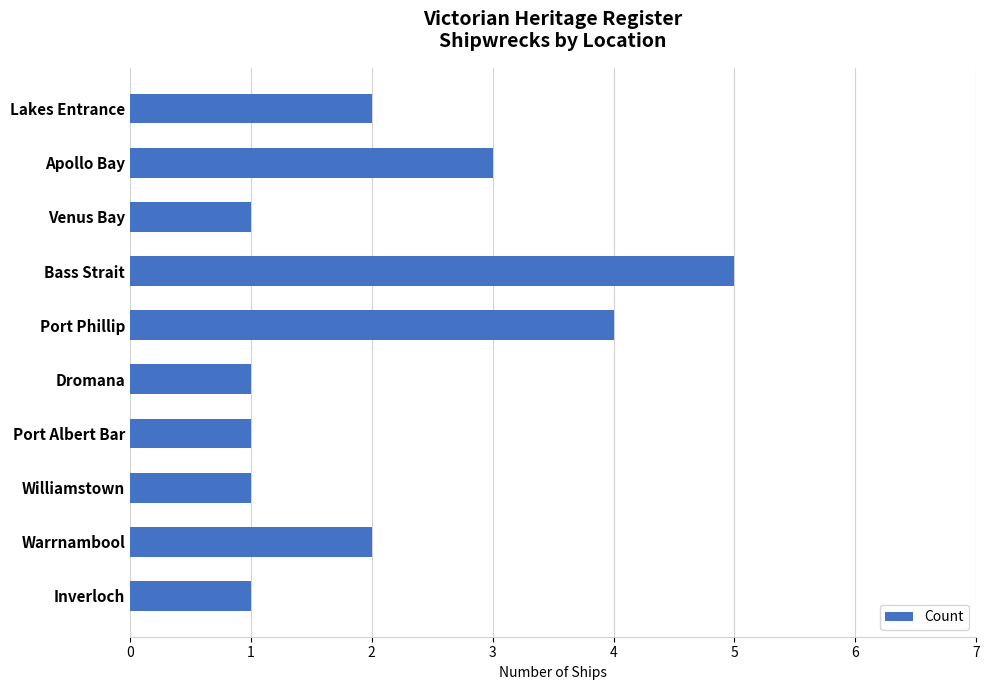

Between Williamstown and Lakes Entrance, which is larger?

Lakes Entrance